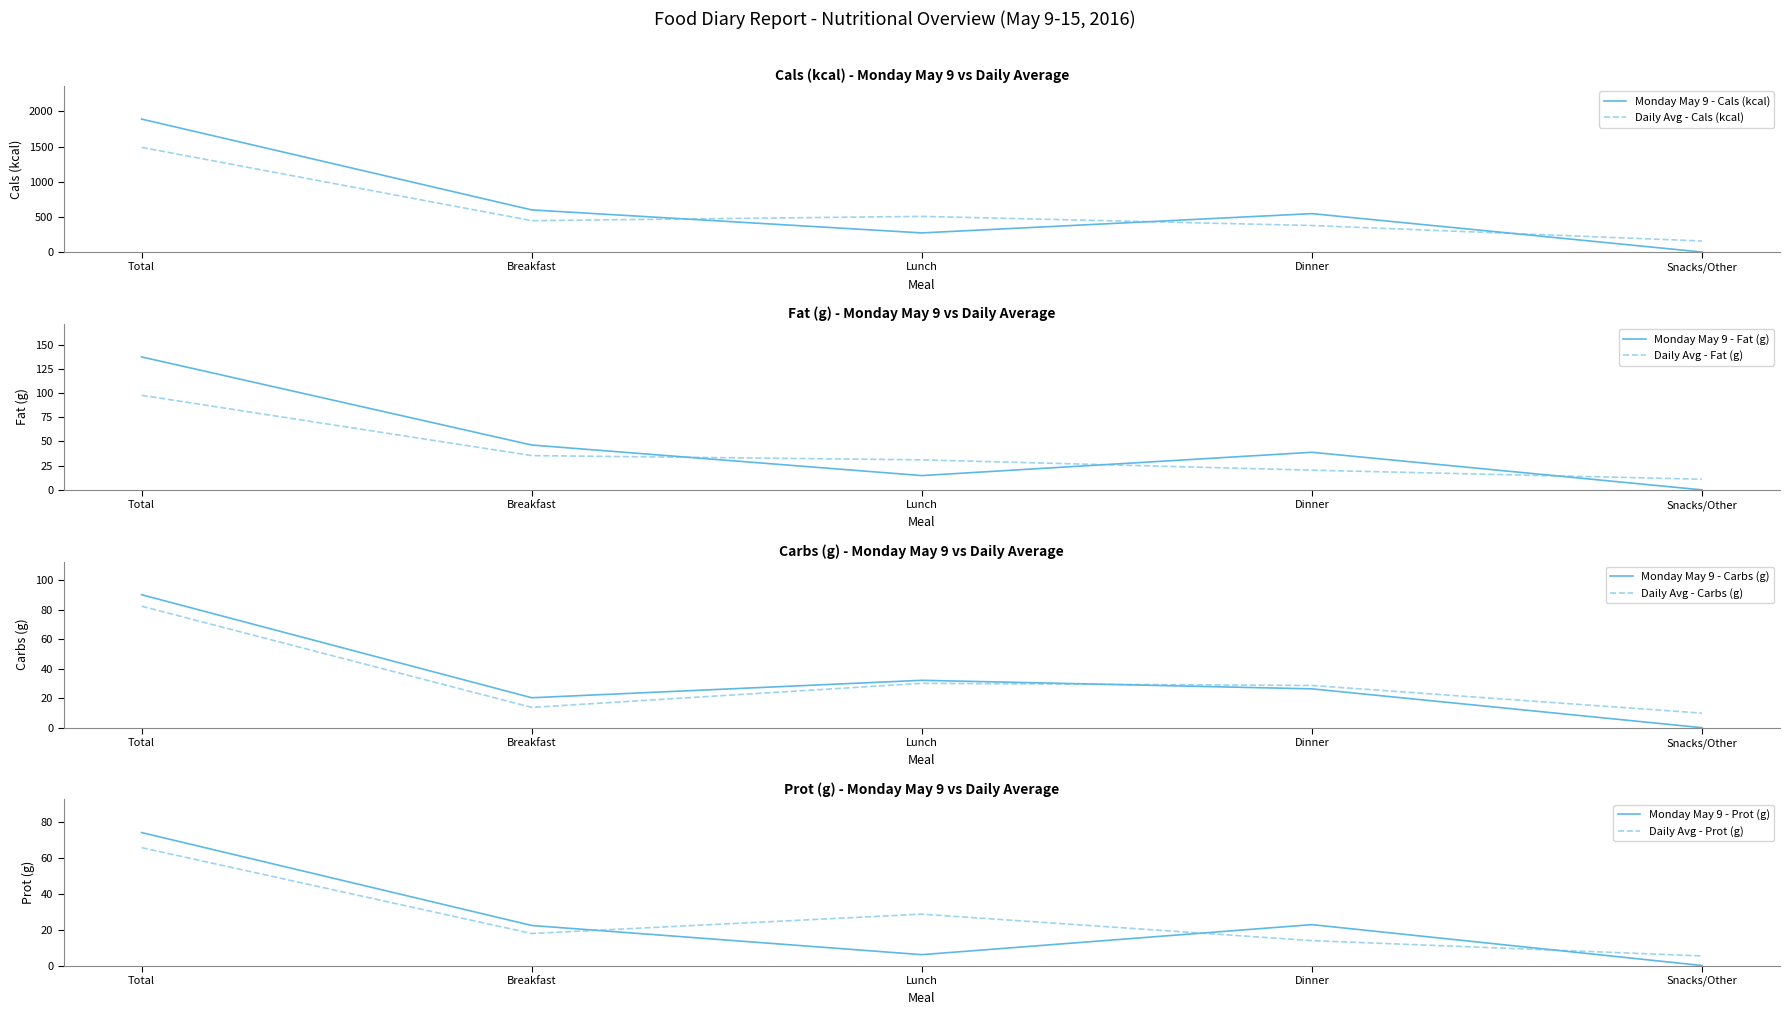

Where is the first local maximum for Fat (g)?

Dinner